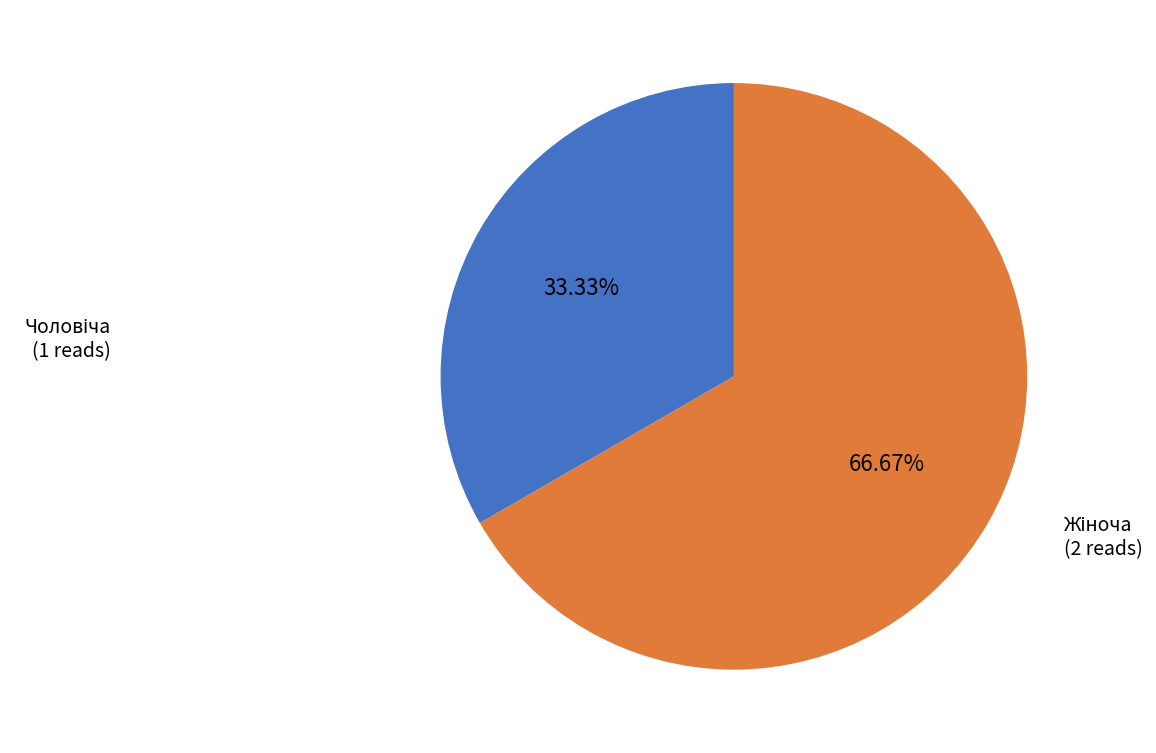

Count the number of slices in the pie.

2